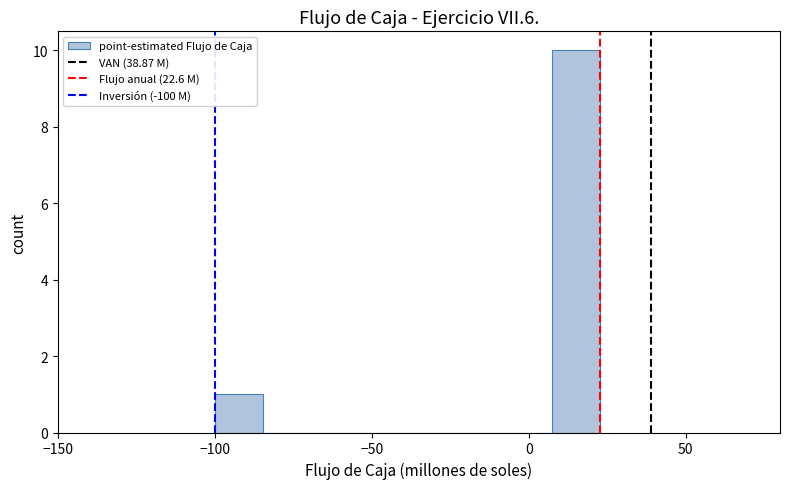

Read against the x-axis, roughly where is the centre of the tallest bar?

15